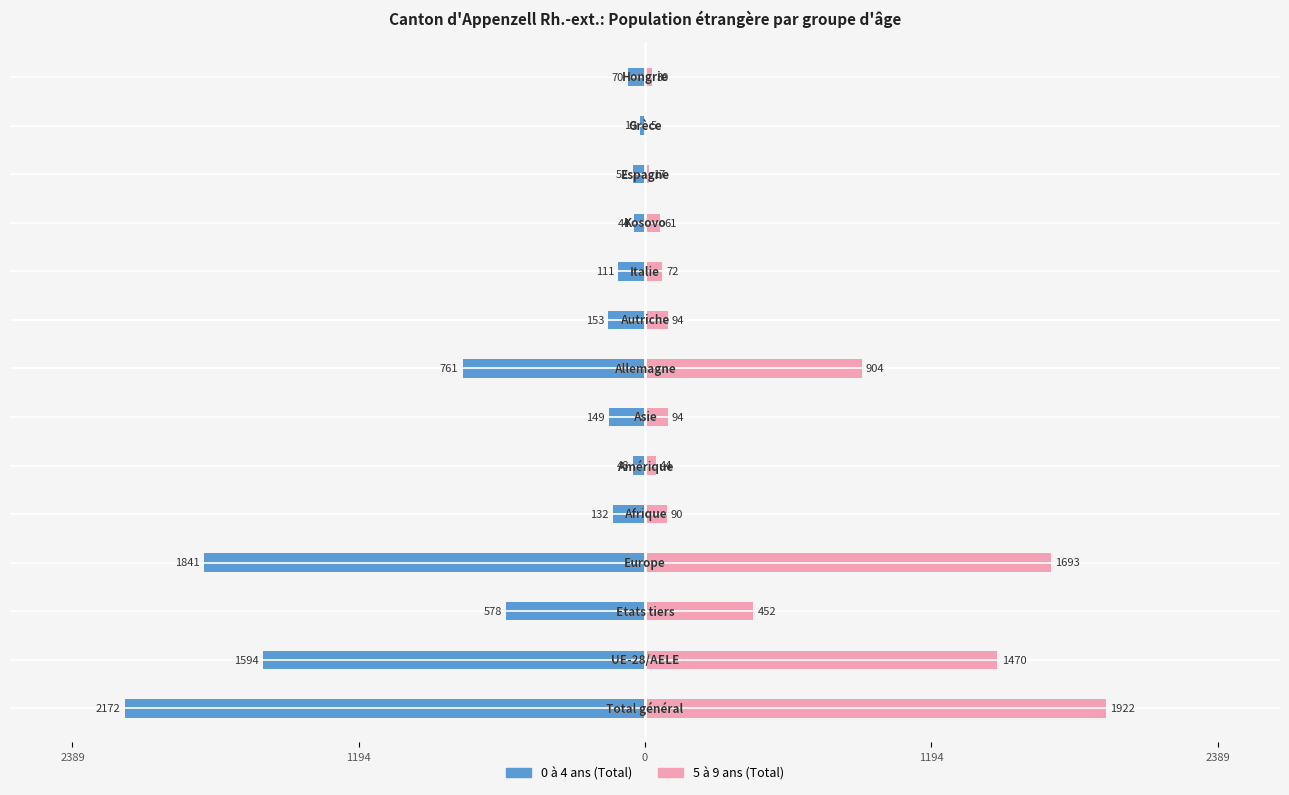

Reading right to left, transcribe all the data shown in this chart.

0 à 4 ans (Total): -70	-19	-52	-44	-111	-153	-761	-149	-48	-132	-1841	-578	-1594	-2172
5 à 9 ans (Total): 30	5	17	61	72	94	904	94	44	90	1693	452	1470	1922